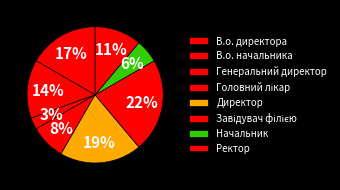

How much of the chart is everything except Завідувач філією?

77.8%